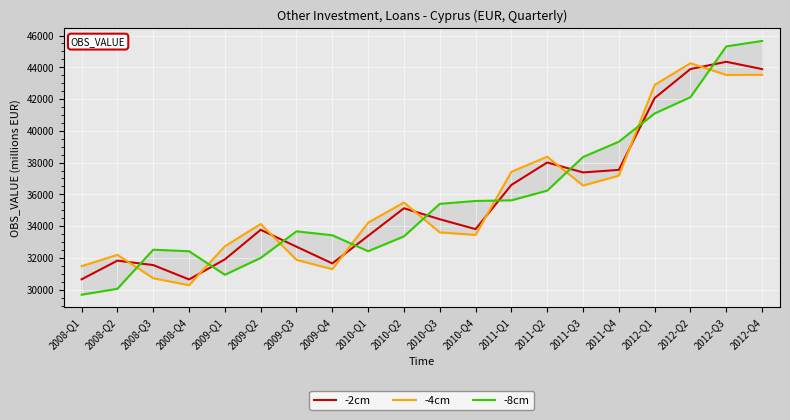

What is the difference between the second highest and minimum values in the -2cm series?

13246.9